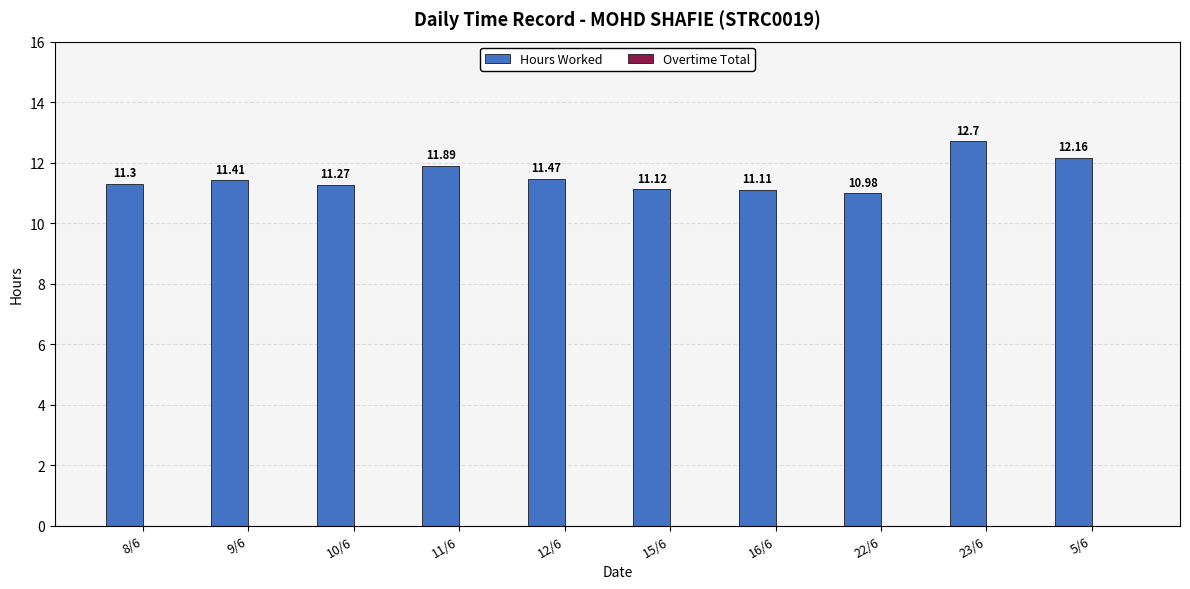

What position from the right is 15/6?

5